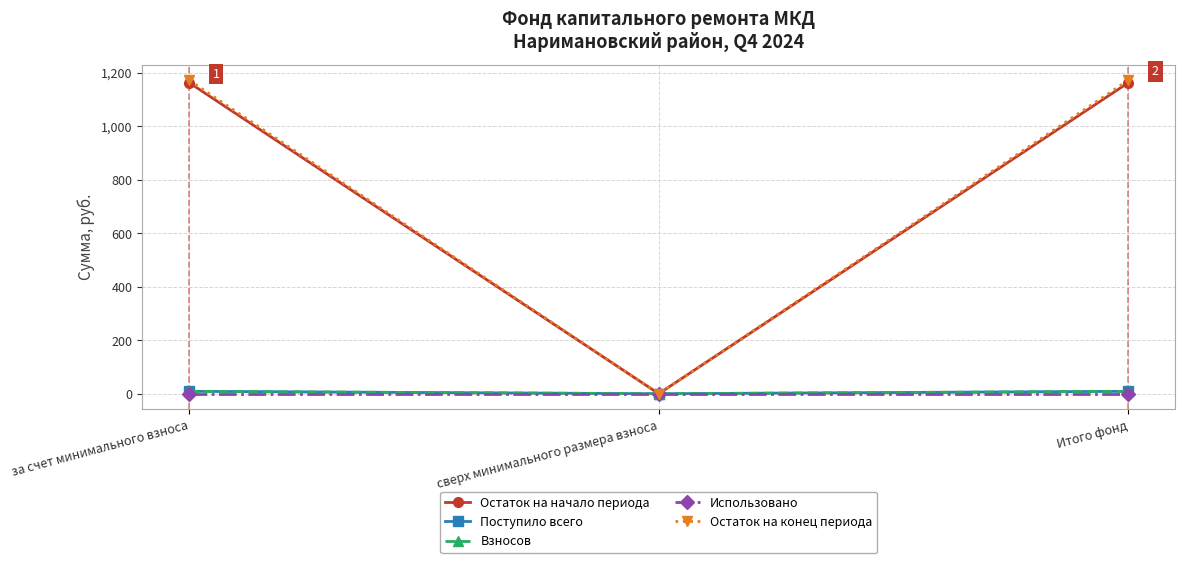

The Поступило всего series shows 2.7 at Итого фонд. True or false?

False